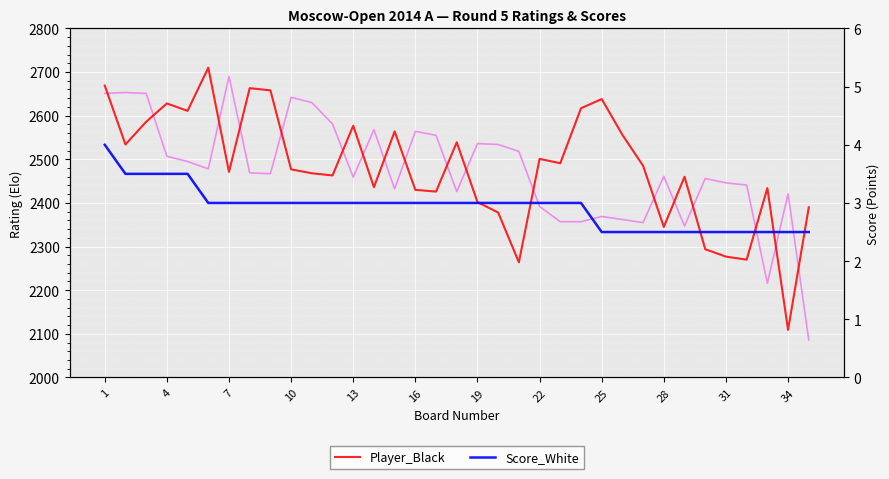

At how many categories does at least one series exceed 1545?

35